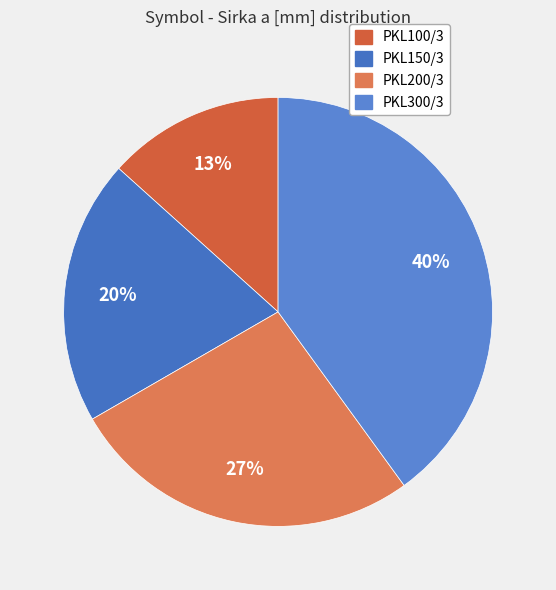

How many slices are in this pie chart?

4